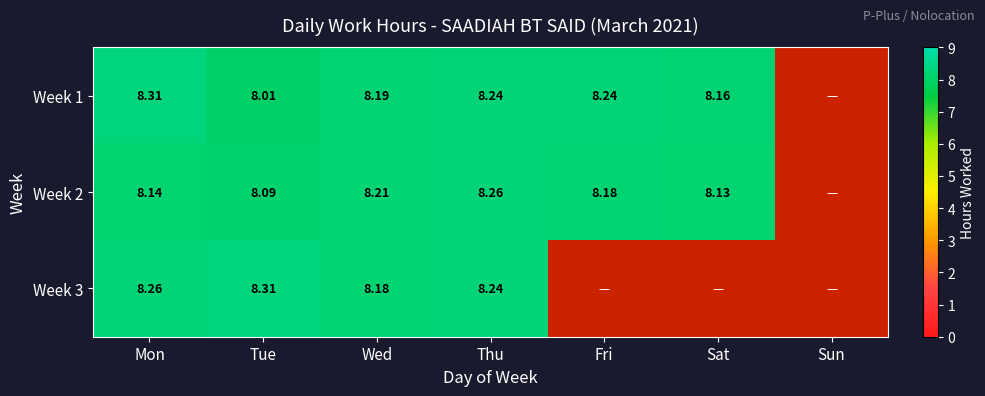

At which label is Week 2 closest to 4?

Sun